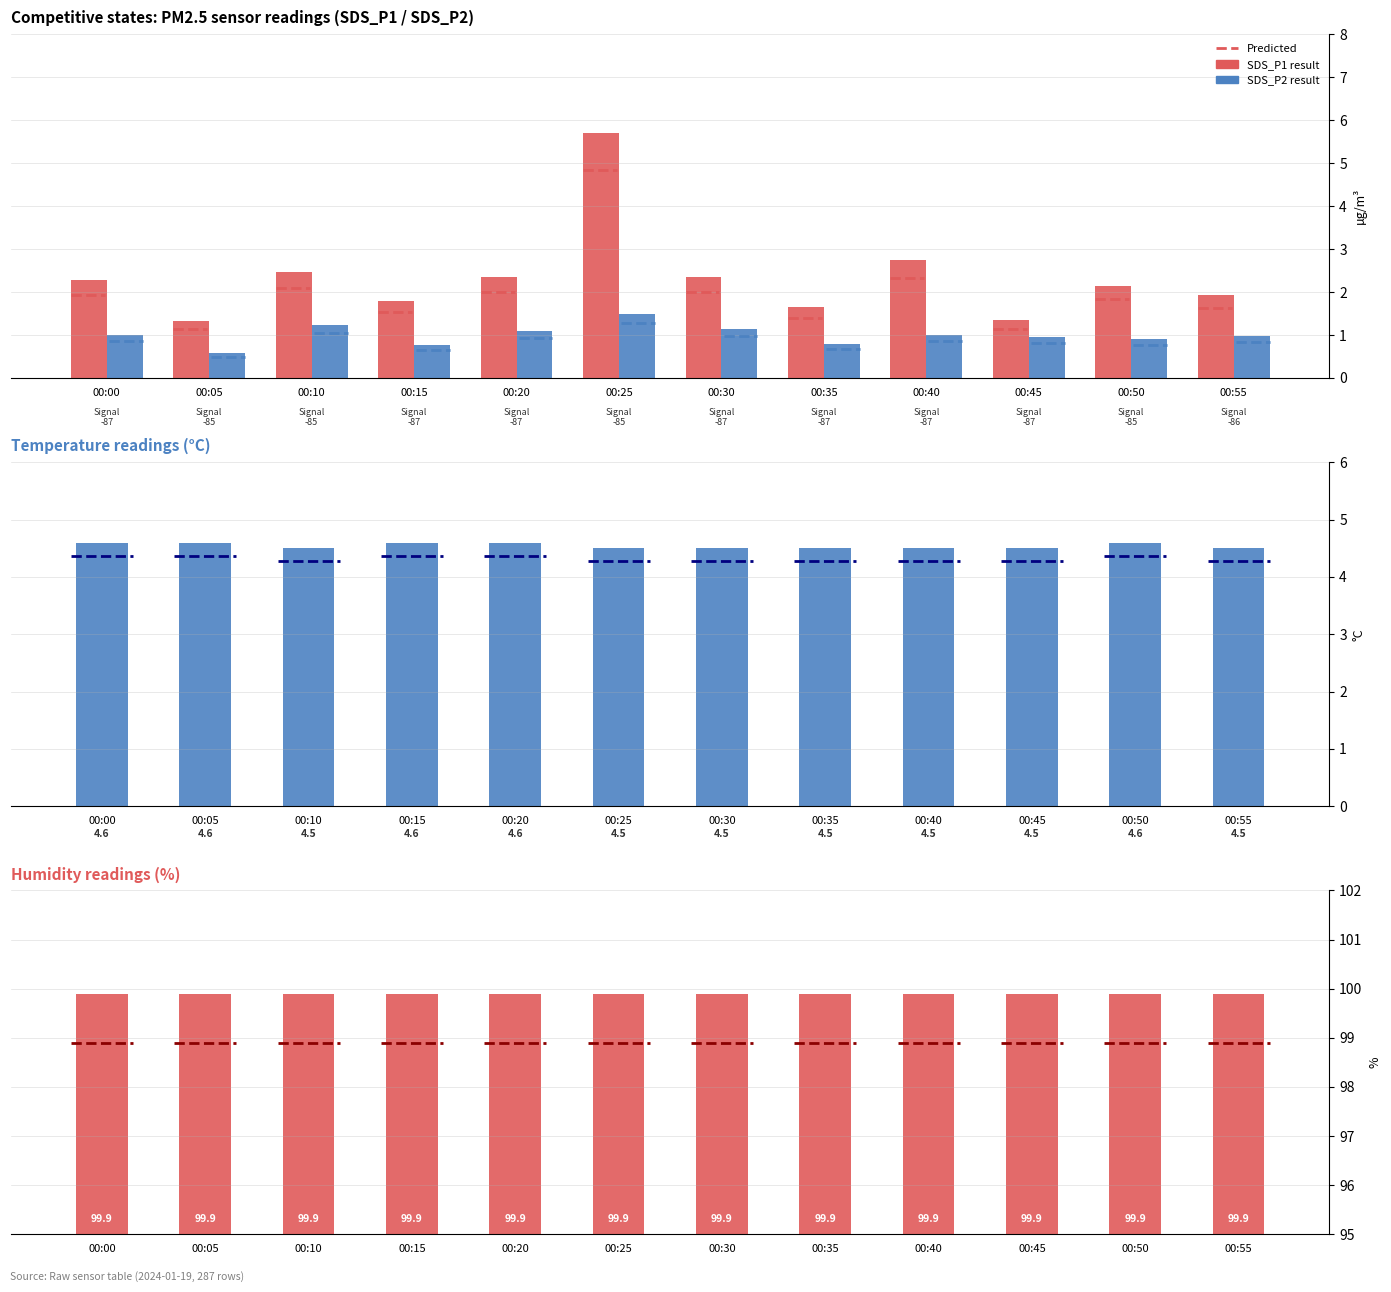

The value of Humidity at 00:00 is 50.4. True or false?

False